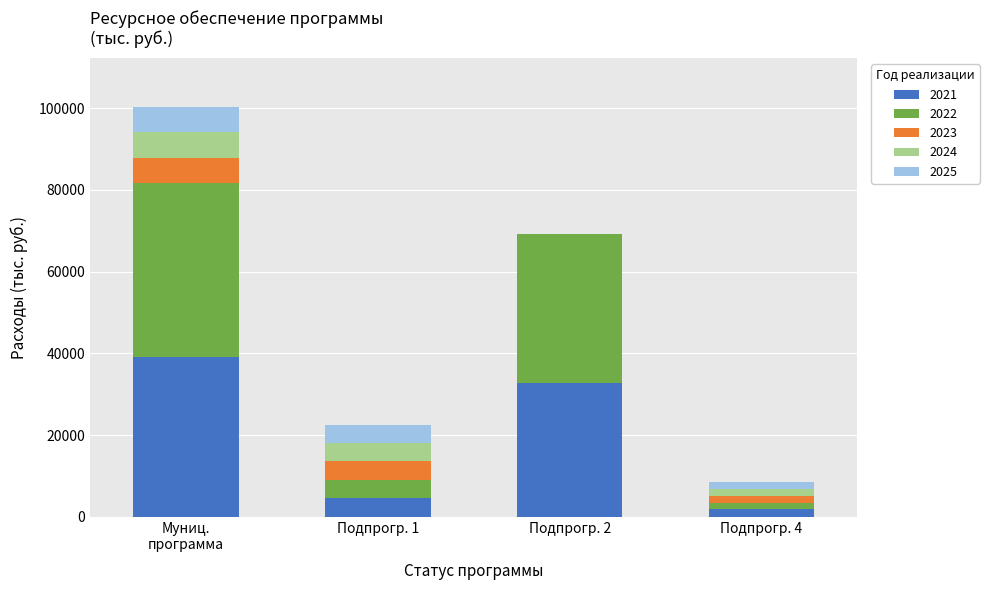

What is the sum of the 2021 values at Подпрогр. 2 and Подпрогр. 1?

37341.8